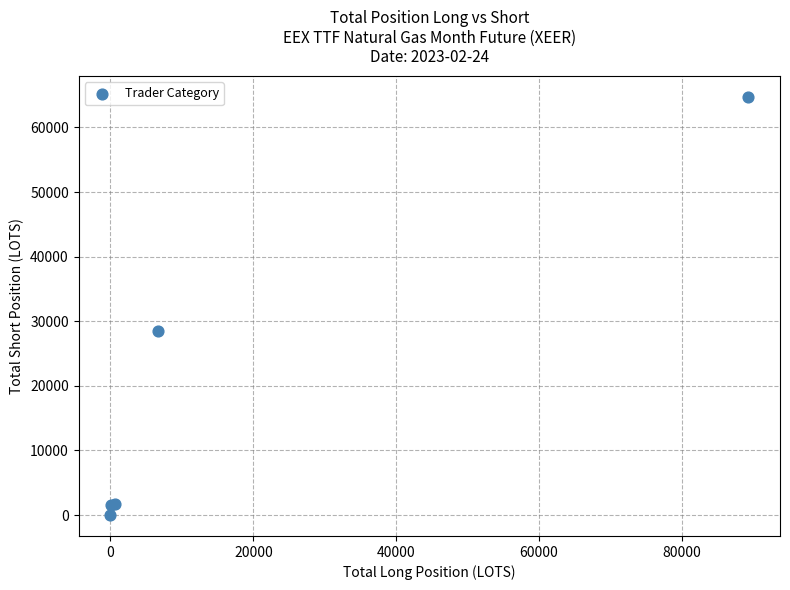

What Y value in the scatter plot is closest to 32353?

28548.6